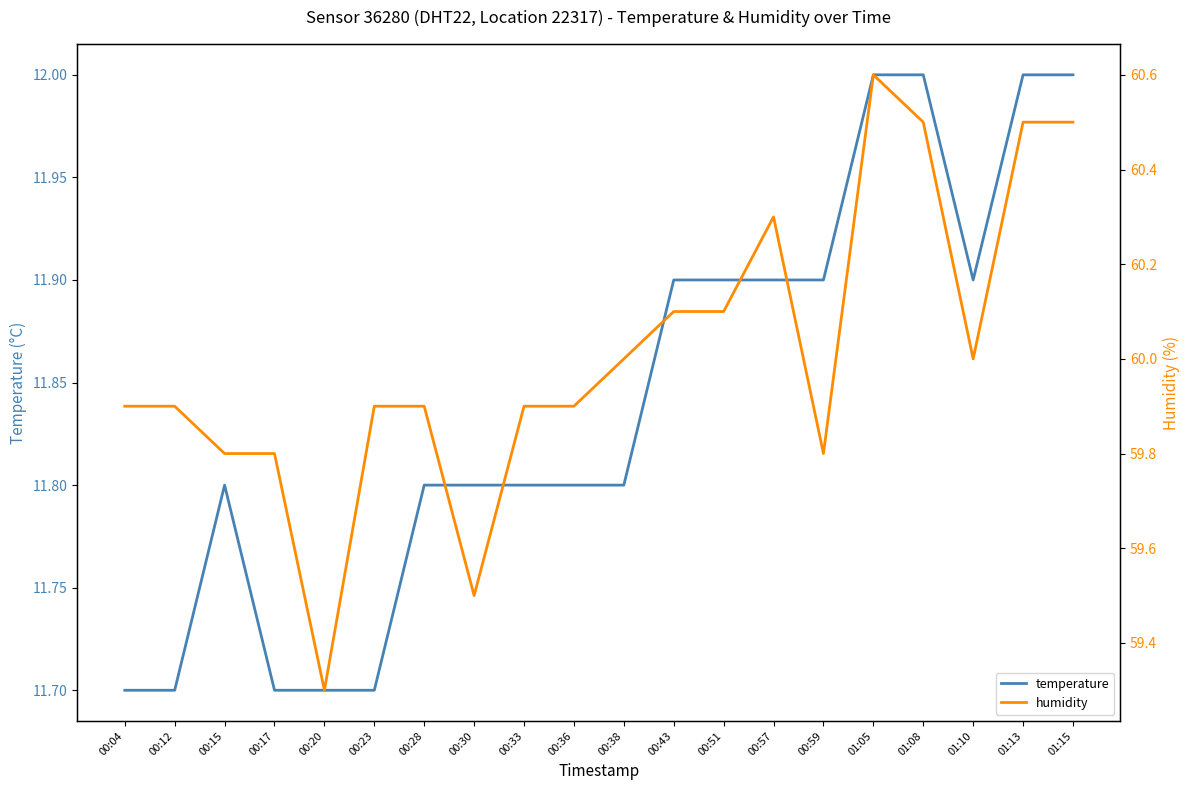

Is this an area chart (filled region under the line)?

No